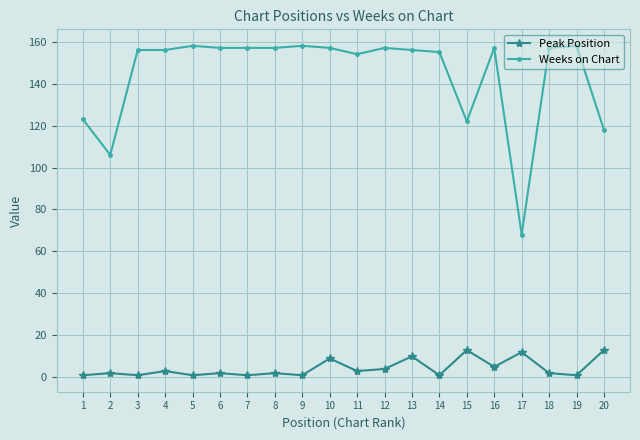

What is the greatest value displayed?

158